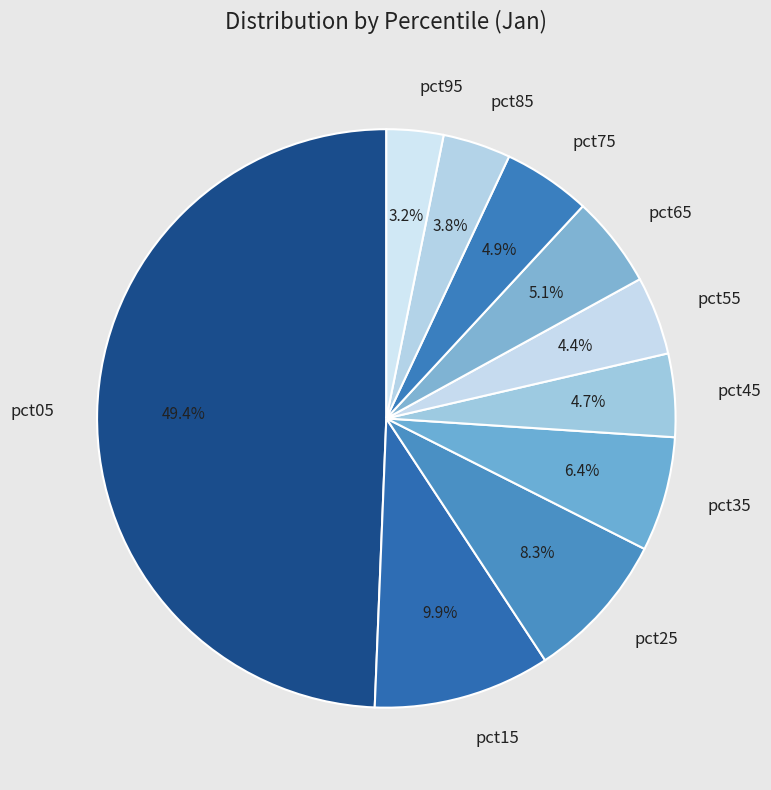

Does pct15 account for over 50% of the chart?

No